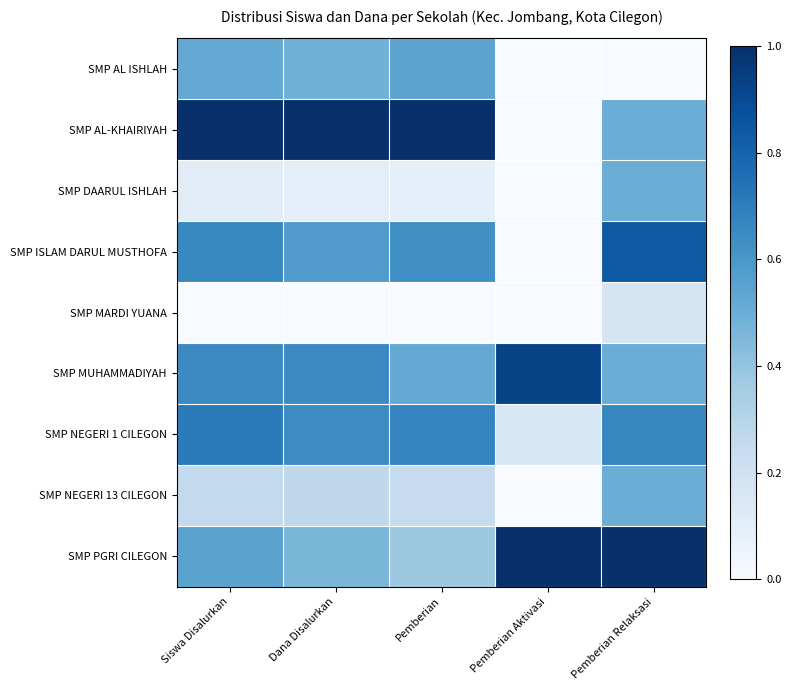

Which series changed the most between Pemberian and Pemberian Relaksasi?

SMP PGRI CILEGON